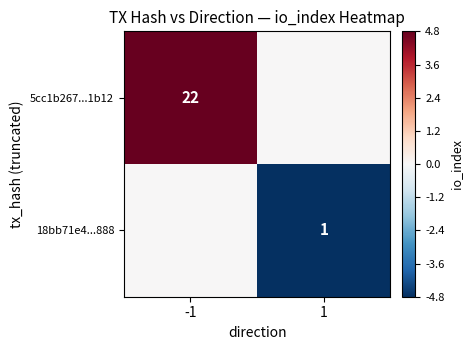

True or false: 5cc1b267...1b12 has a value of 9 at -1.

False